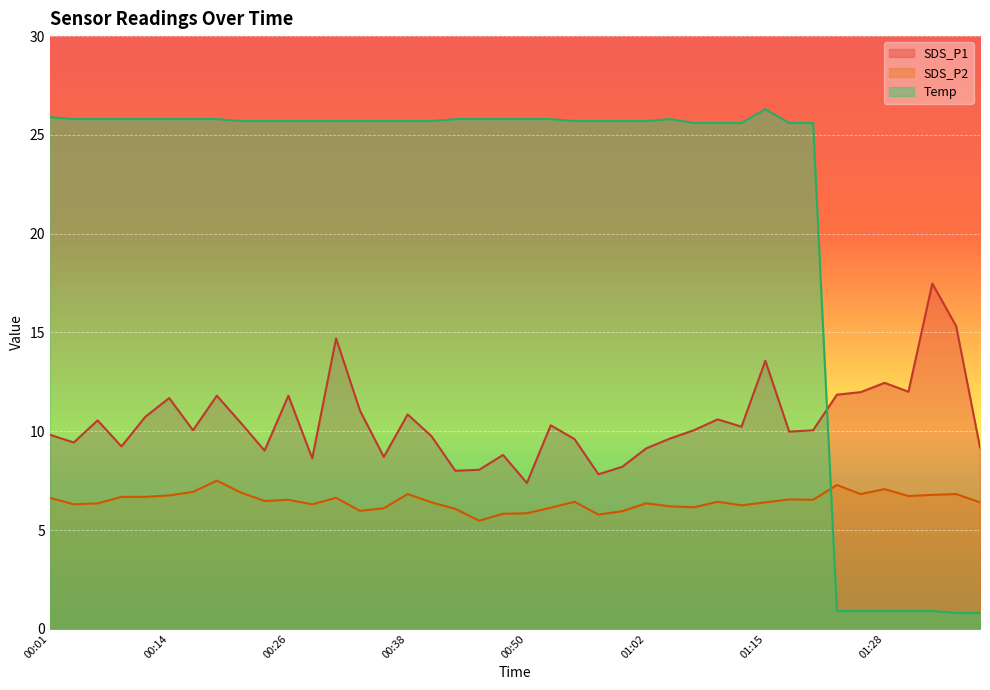

Reading right to left, what are all the values shown in this chart?

SDS_P1: 01:39=9.2	01:36=15.3	01:33=17.5	01:31=12.0	01:28=12.4	01:26=12.0	01:23=11.8	01:20=10.1	01:18=10.0	01:15=13.6	01:12=10.2	01:10=10.6	01:07=10.1	01:05=9.6	01:02=9.1	01:00=8.2	00:58=7.8	00:55=9.6	00:52=10.3	00:50=7.4	00:48=8.8	00:45=8.1	00:43=8.0	00:40=9.8	00:38=10.8	00:35=8.7	00:33=11.1	00:31=14.7	00:28=8.6	00:26=11.8	00:23=9.0	00:21=10.4	00:18=11.8	00:16=10.1	00:14=11.7	00:11=10.7	00:09=9.2	00:06=10.6	00:04=9.4	00:01=9.8
SDS_P2: 01:39=6.4	01:36=6.8	01:33=6.8	01:31=6.7	01:28=7.1	01:26=6.8	01:23=7.3	01:20=6.5	01:18=6.5	01:15=6.4	01:12=6.2	01:10=6.4	01:07=6.2	01:05=6.2	01:02=6.3	01:00=6.0	00:58=5.8	00:55=6.4	00:52=6.1	00:50=5.8	00:48=5.8	00:45=5.5	00:43=6.1	00:40=6.4	00:38=6.8	00:35=6.1	00:33=6.0	00:31=6.6	00:28=6.3	00:26=6.5	00:23=6.5	00:21=6.9	00:18=7.5	00:16=6.9	00:14=6.8	00:11=6.7	00:09=6.7	00:06=6.3	00:04=6.3	00:01=6.6
Temp: 01:39=0.8	01:36=0.8	01:33=0.9	01:31=0.9	01:28=0.9	01:26=0.9	01:23=0.9	01:20=25.6	01:18=25.6	01:15=26.3	01:12=25.6	01:10=25.6	01:07=25.6	01:05=25.8	01:02=25.7	01:00=25.7	00:58=25.7	00:55=25.7	00:52=25.8	00:50=25.8	00:48=25.8	00:45=25.8	00:43=25.8	00:40=25.7	00:38=25.7	00:35=25.7	00:33=25.7	00:31=25.7	00:28=25.7	00:26=25.7	00:23=25.7	00:21=25.7	00:18=25.8	00:16=25.8	00:14=25.8	00:11=25.8	00:09=25.8	00:06=25.8	00:04=25.8	00:01=25.9